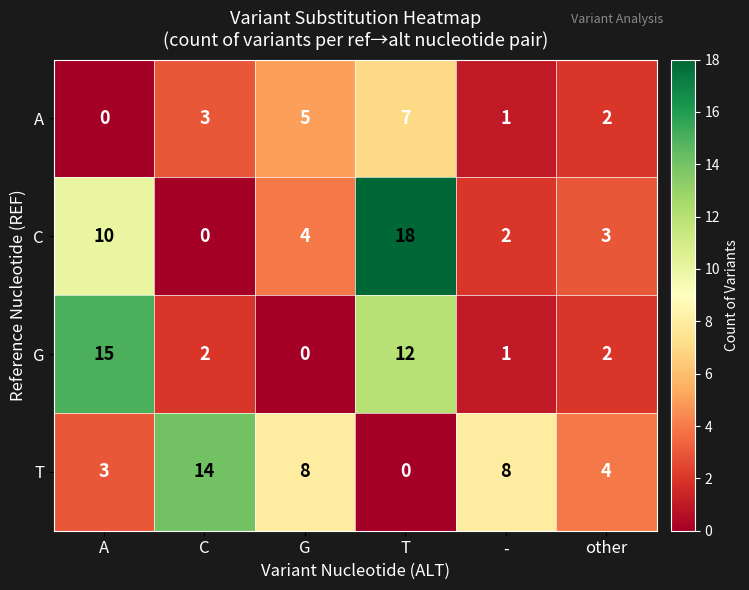

The value of C at - is 2. True or false?

True